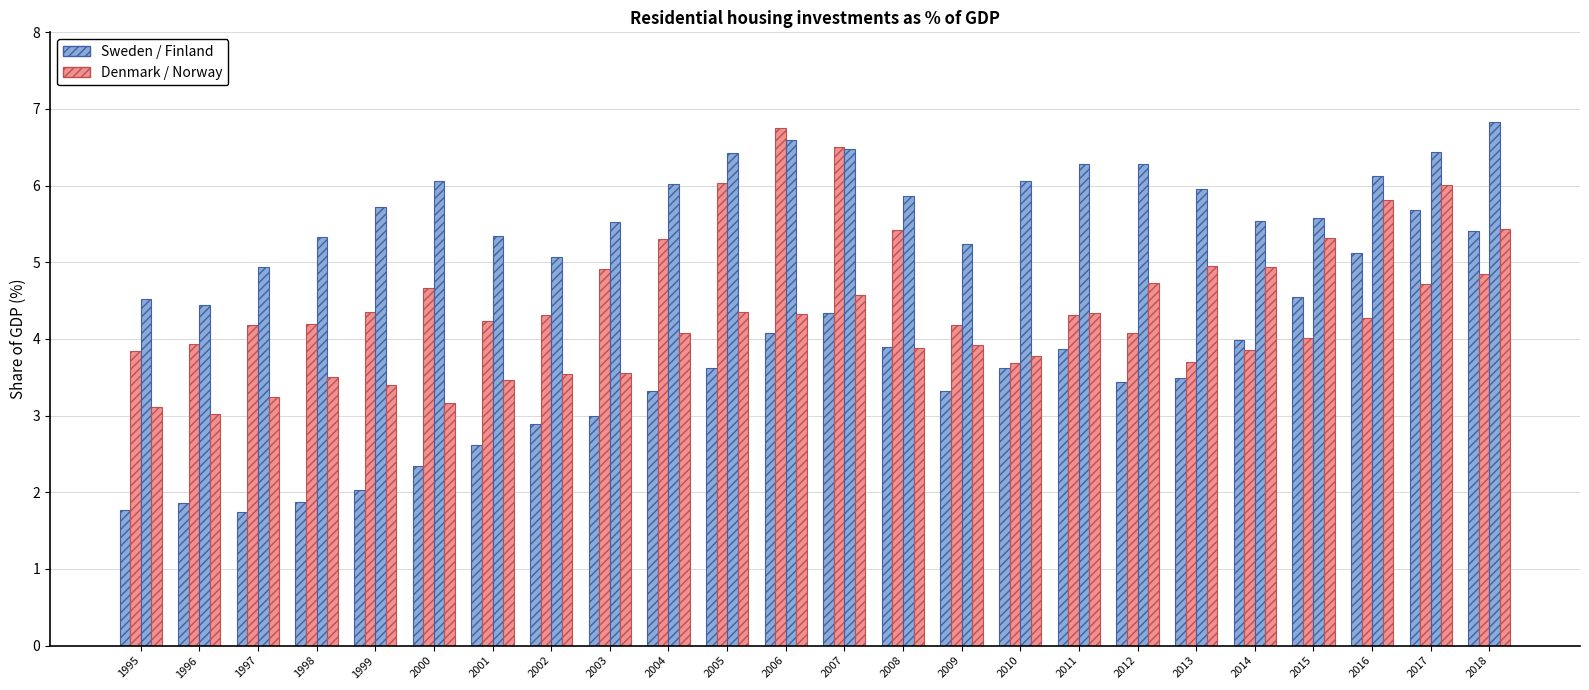

How many groups of bars are there?

24